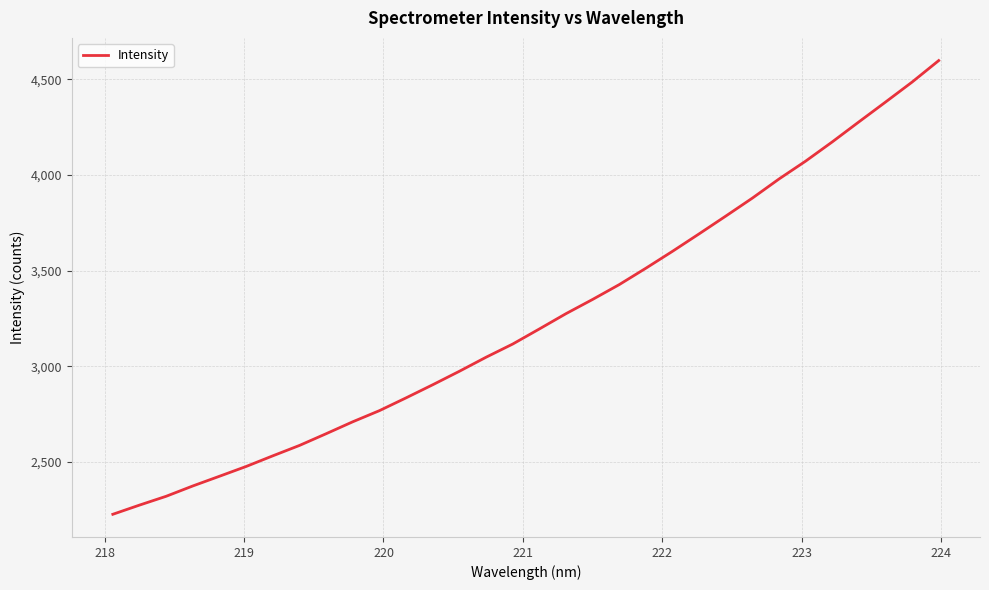

What is the difference between the maximum and minimum values?

2372.5